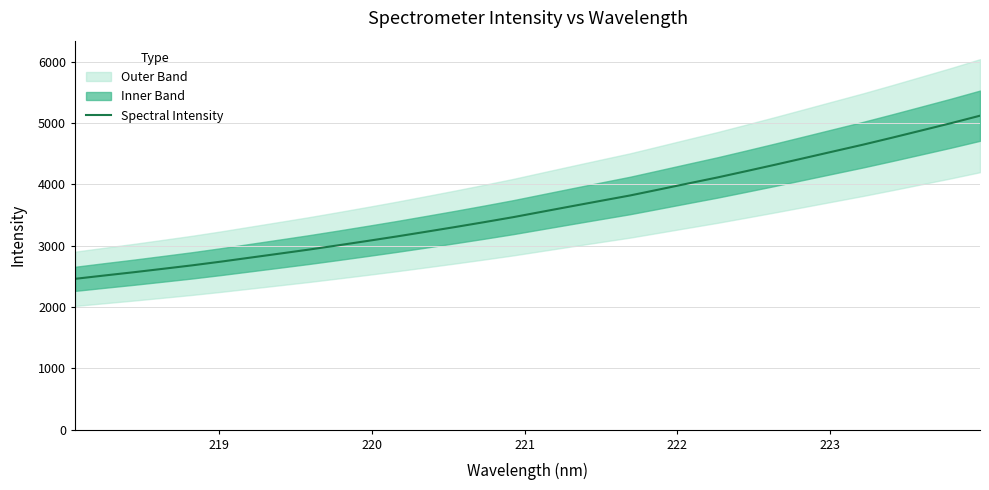

What is the lowest value of the Spectral Intensity series?

2460.5